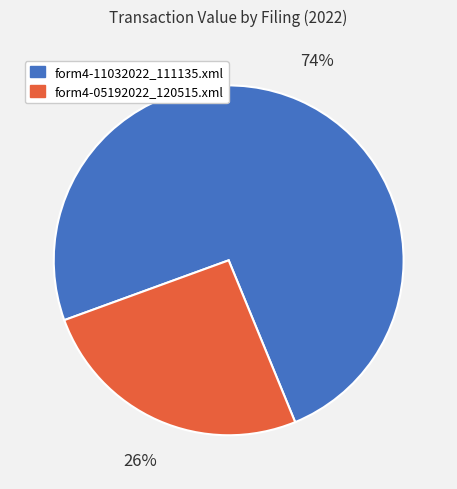

Does any single category account for the majority?

Yes